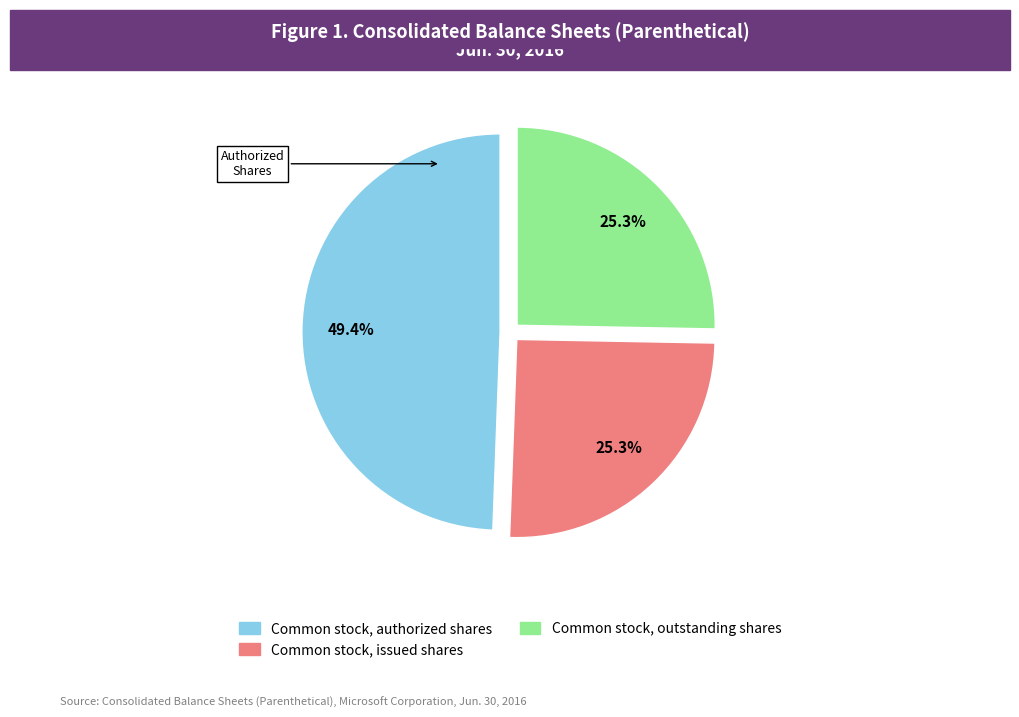

Does any single category account for the majority?

No